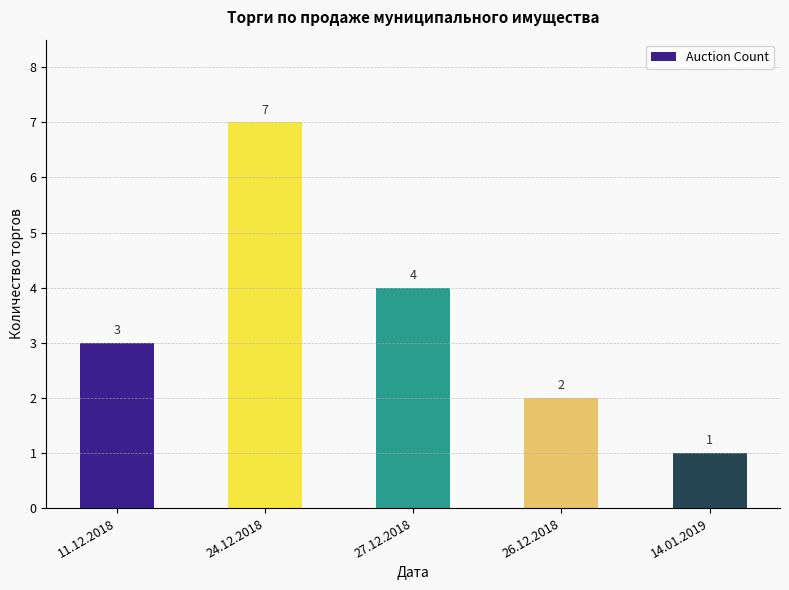

Reading left to right, transcribe all the data shown in this chart.

3	7	4	2	1